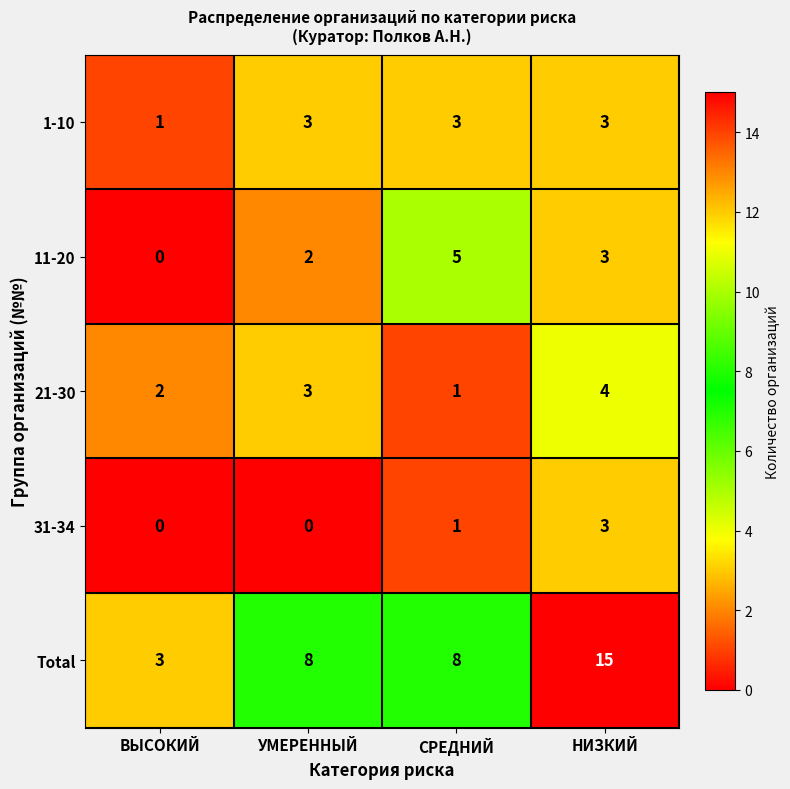

The value of 11-20 at УМЕРЕННЫЙ is 3. True or false?

False